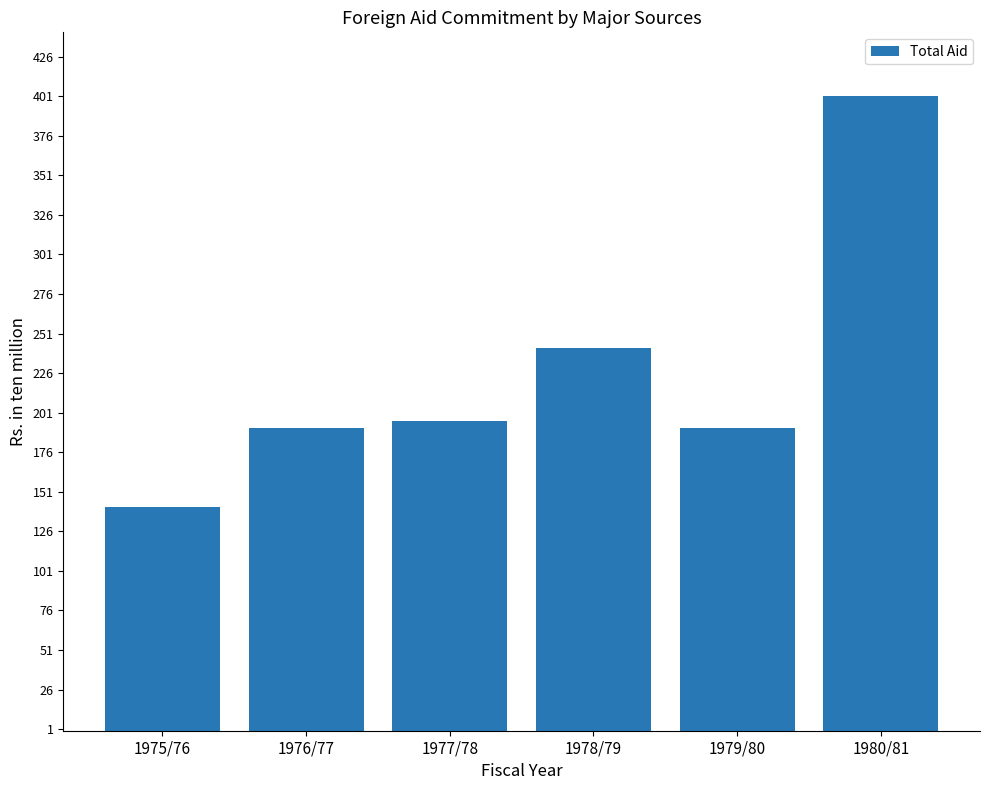

The value at 1976/77 is 254.9. True or false?

False